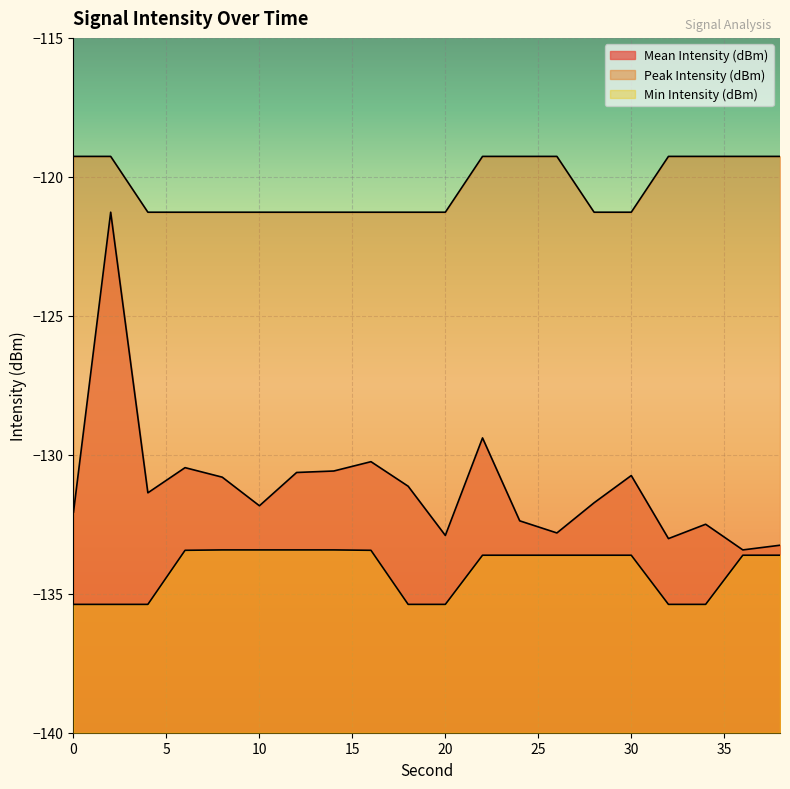

True or false: Peak Intensity (dBm) and Mean Intensity (dBm) intersect in this chart.

False